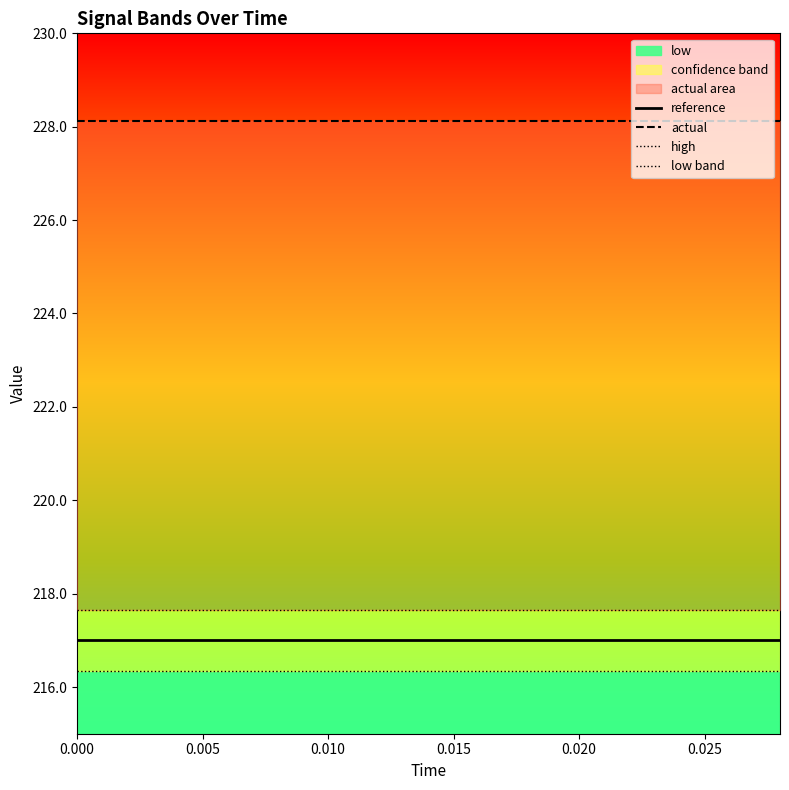

The value of reference at 0.020 is 217.0. True or false?

True